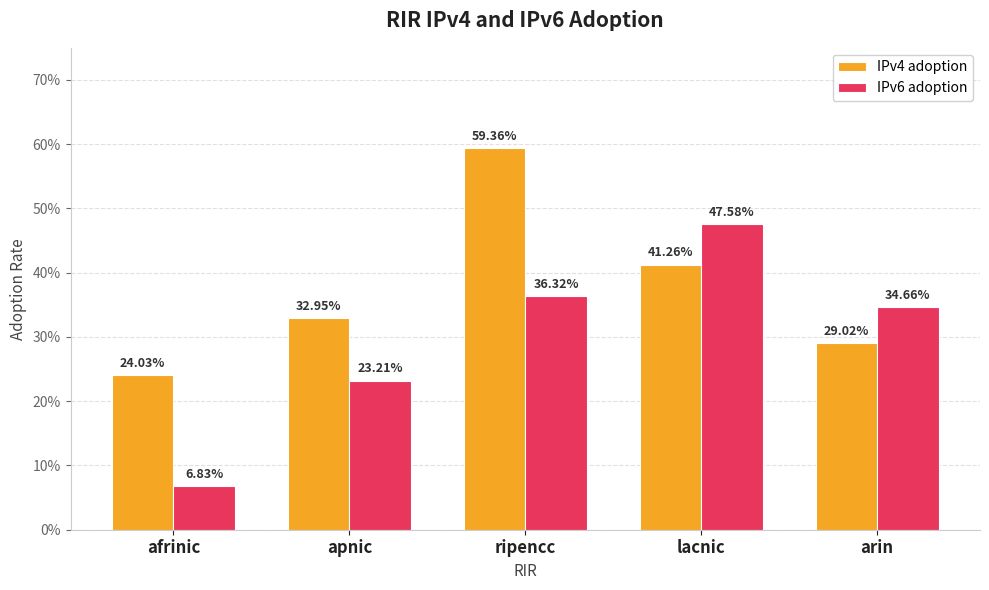

Is it true that IPv6 adoption equals 0.3 at arin?

True